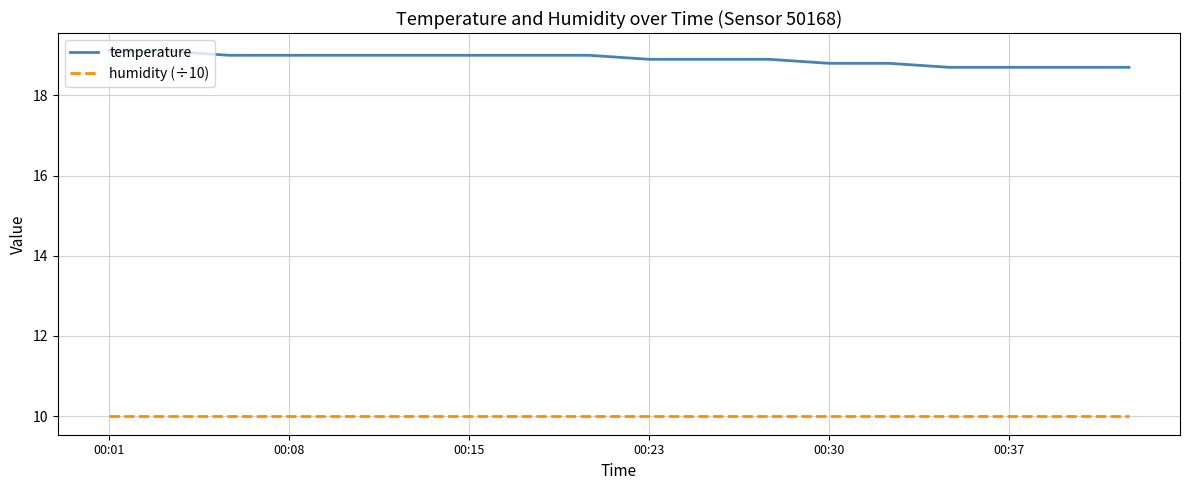

Does the chart have visible grid lines?

Yes